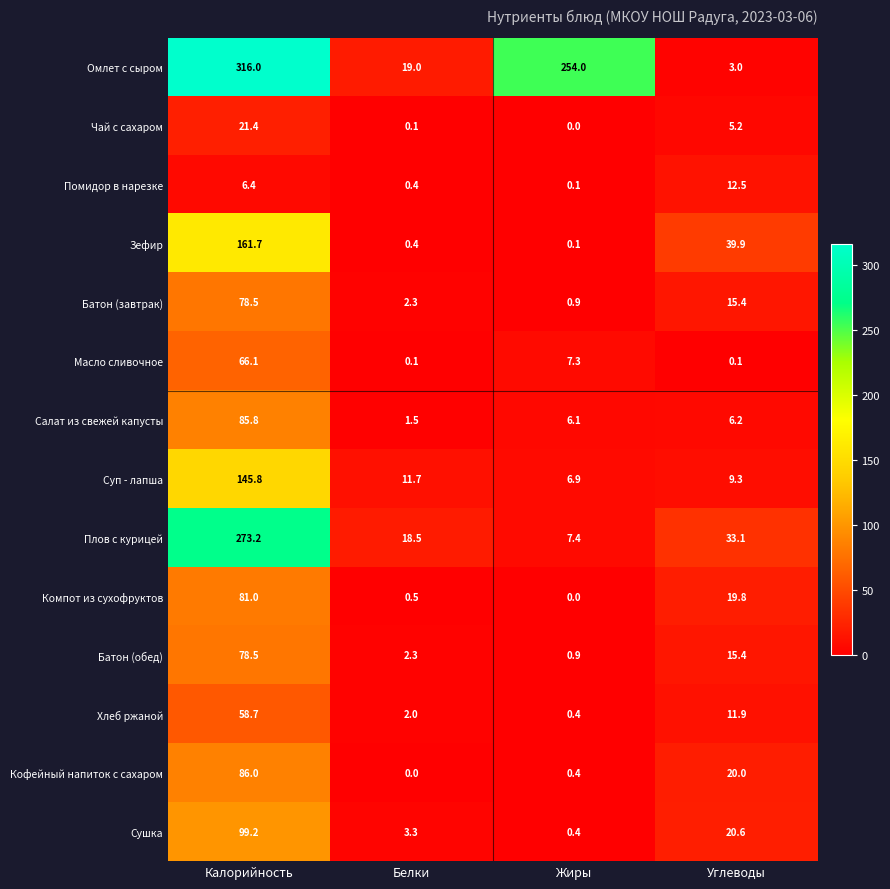

Which series has the largest total across all categories?

Омлет с сыром